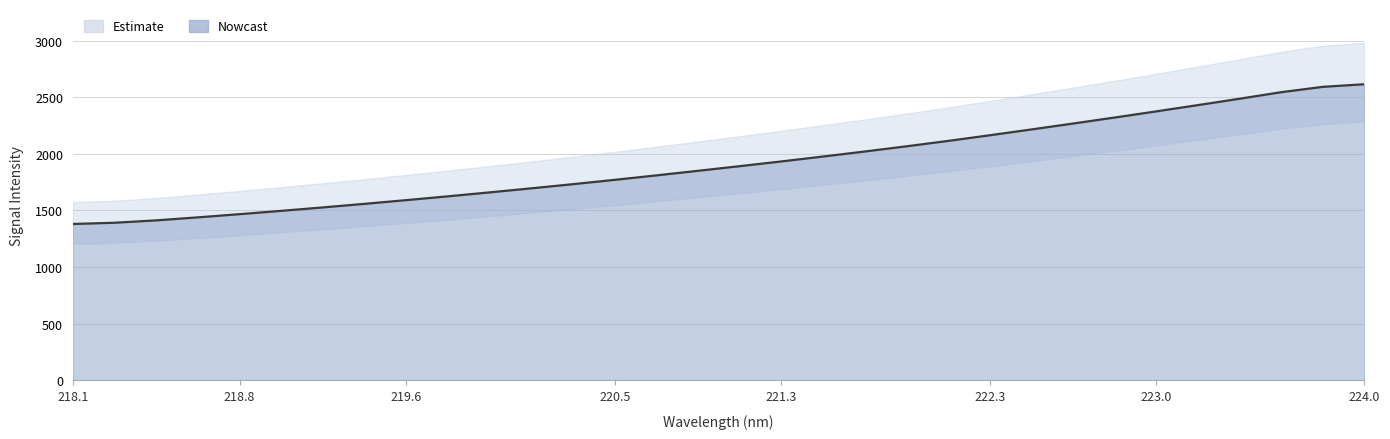

Read the value at 219.9712.

1659.7